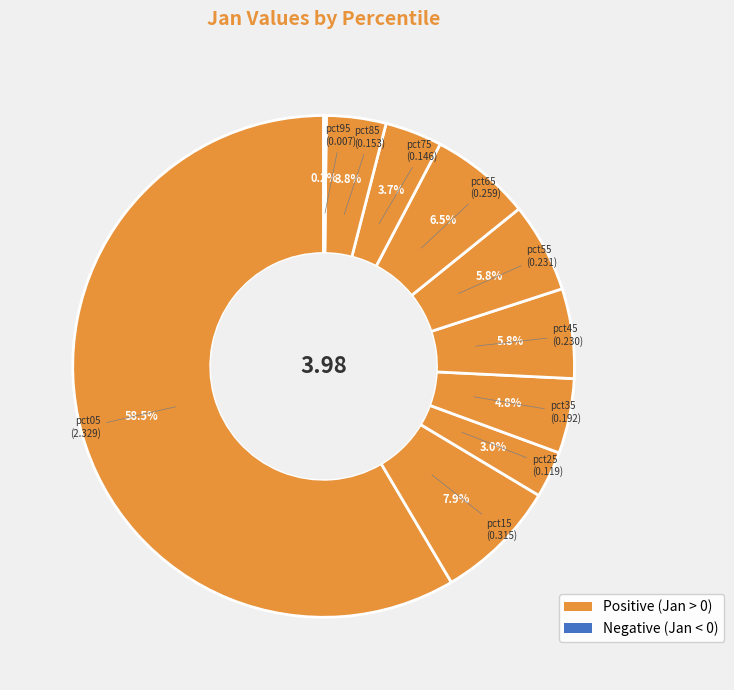

Which has a higher value, pct15 or pct45?

pct15